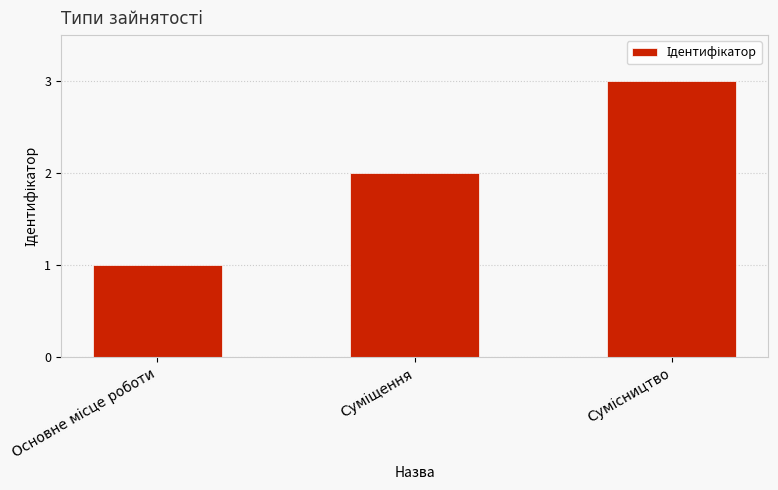

What is the maximum value shown in the chart?

3